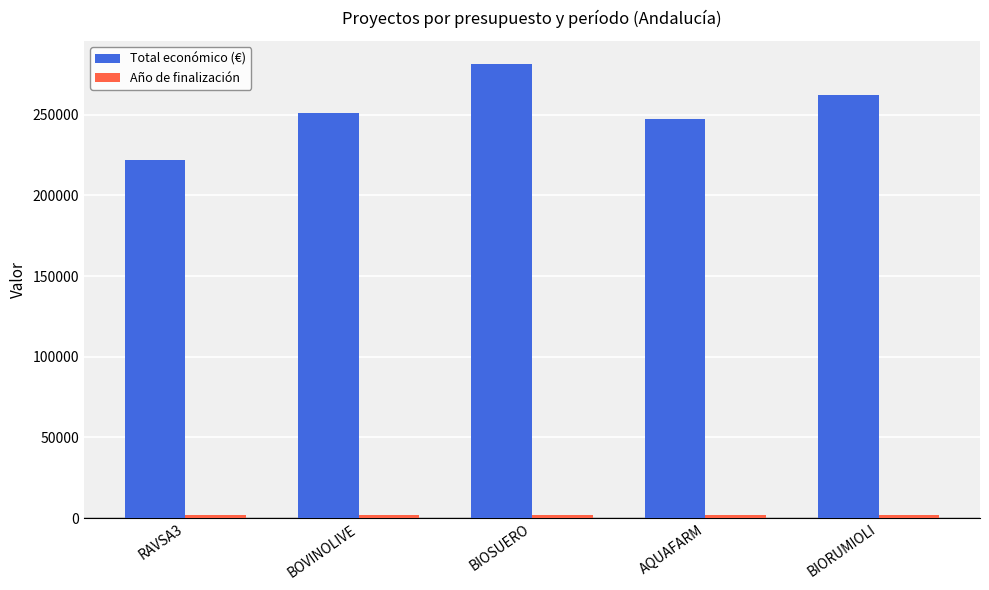

Which series has the largest range (max minus min)?

Total económico (€)